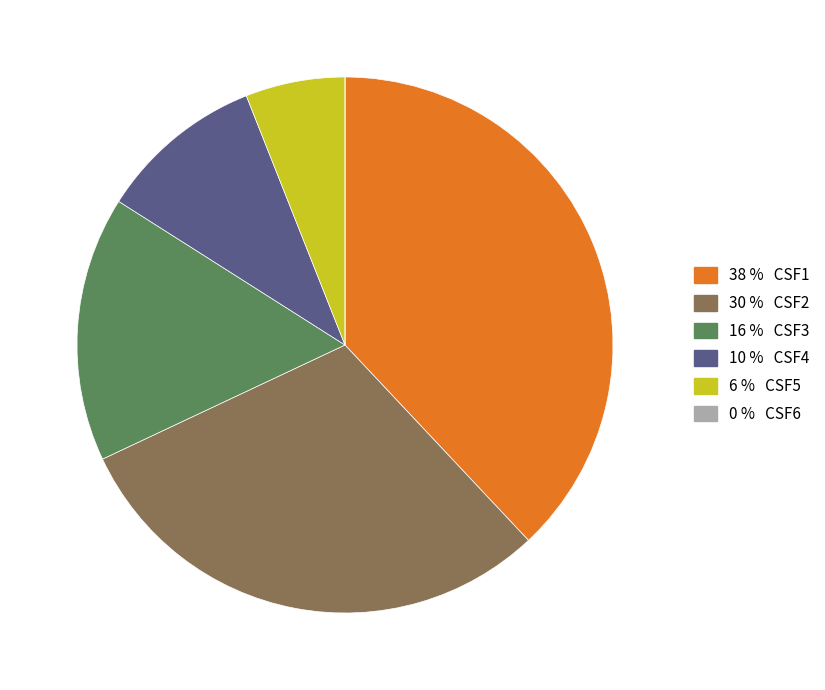

Is there a majority slice in this chart?

No